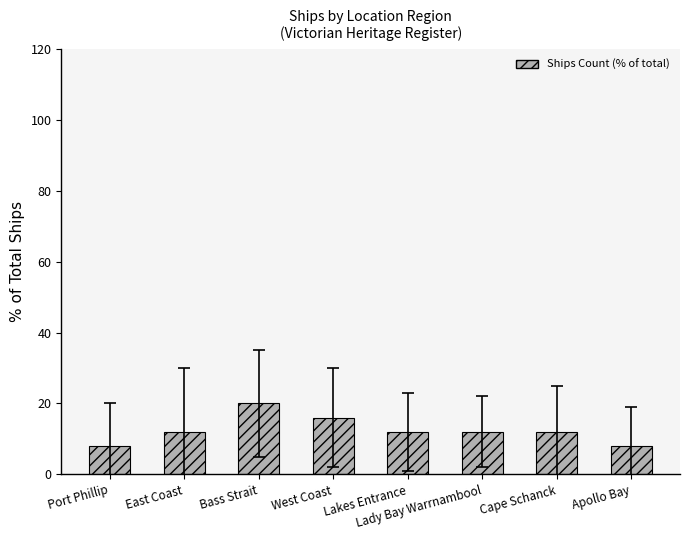

Reading left to right, transcribe all the data shown in this chart.

Port Phillip=8	East Coast=12	Bass Strait=20	West Coast=16	Lakes Entrance=12	Lady Bay Warrnambool=12	Cape Schanck=12	Apollo Bay=8